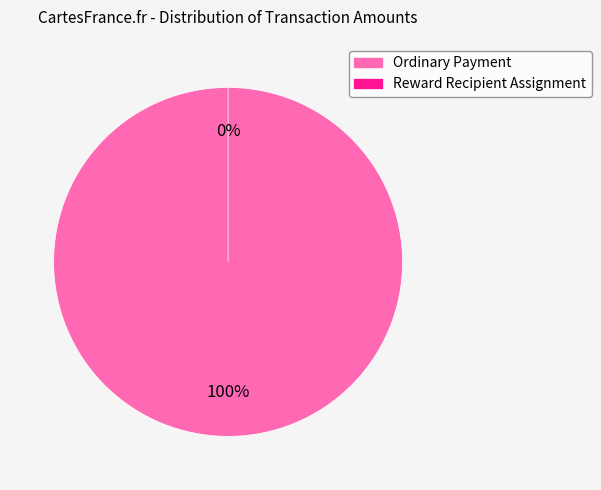

Is it true that Reward Recipient Assignment (448130) is 0% of the pie?

True